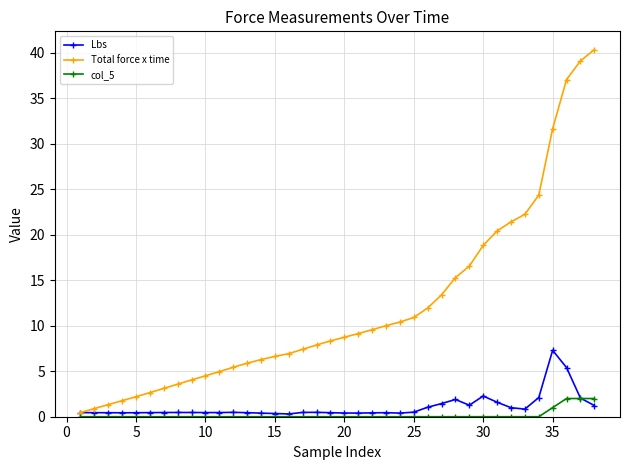

What is the maximum value for Total force x time?

40.3